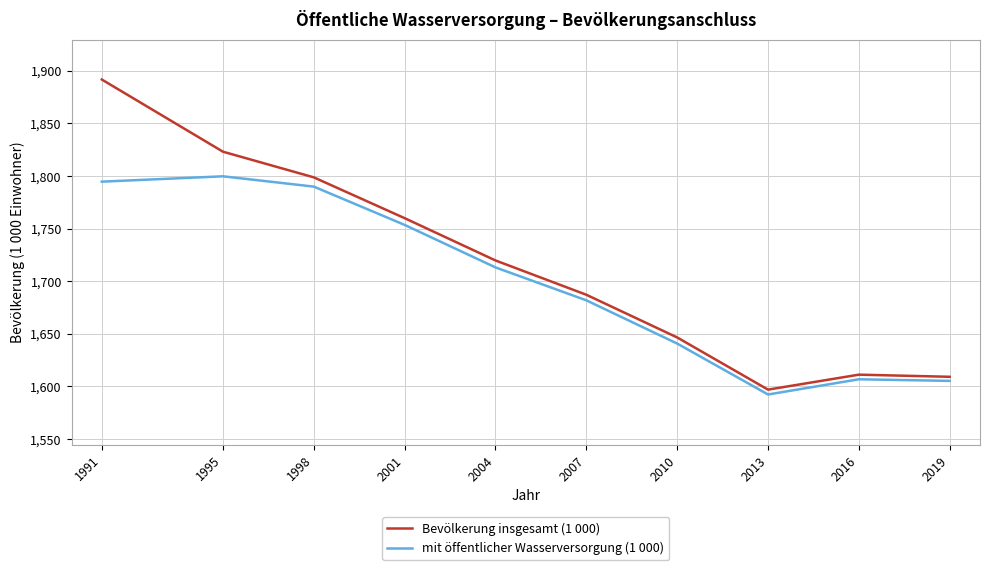

Which series has the largest total across all categories?

Bevölkerung insgesamt (1 000)